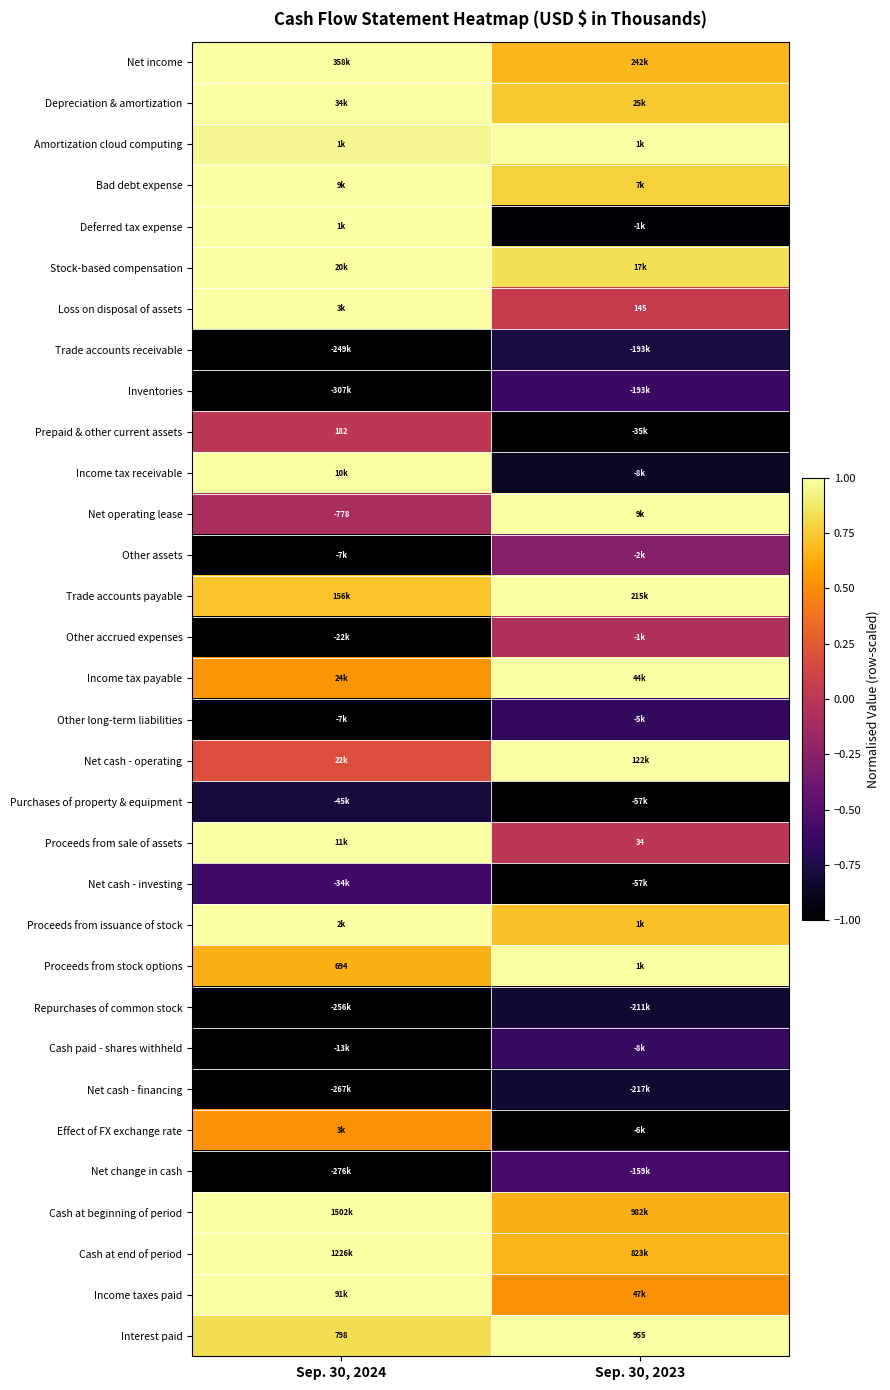

At which category is the sum across all series the highest?

Sep. 30, 2024